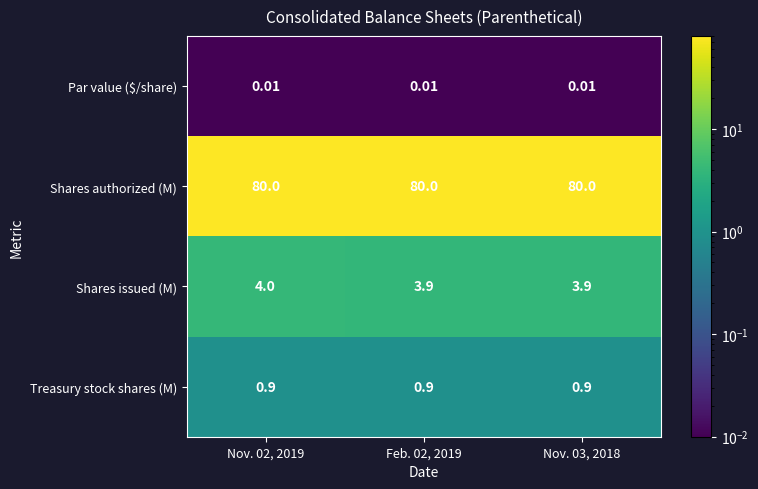

List the series in order of their peak value, highest first.

Shares authorized (M), Shares issued (M), Treasury stock shares (M), Par value ($/share)